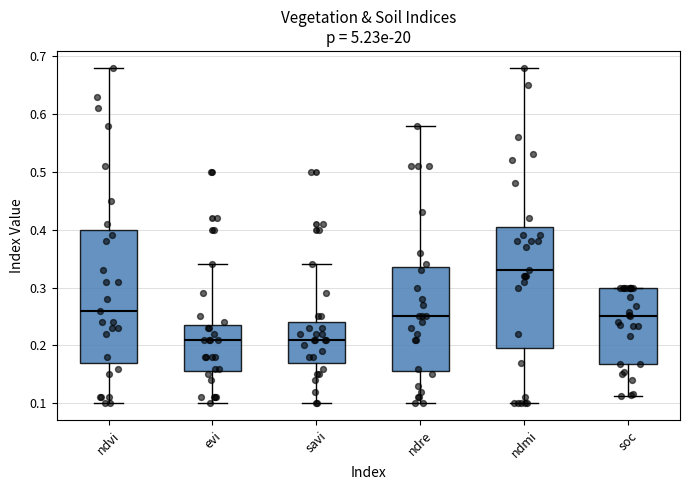

Which box is the tallest, from its lower edge to its upper edge?

ndvi